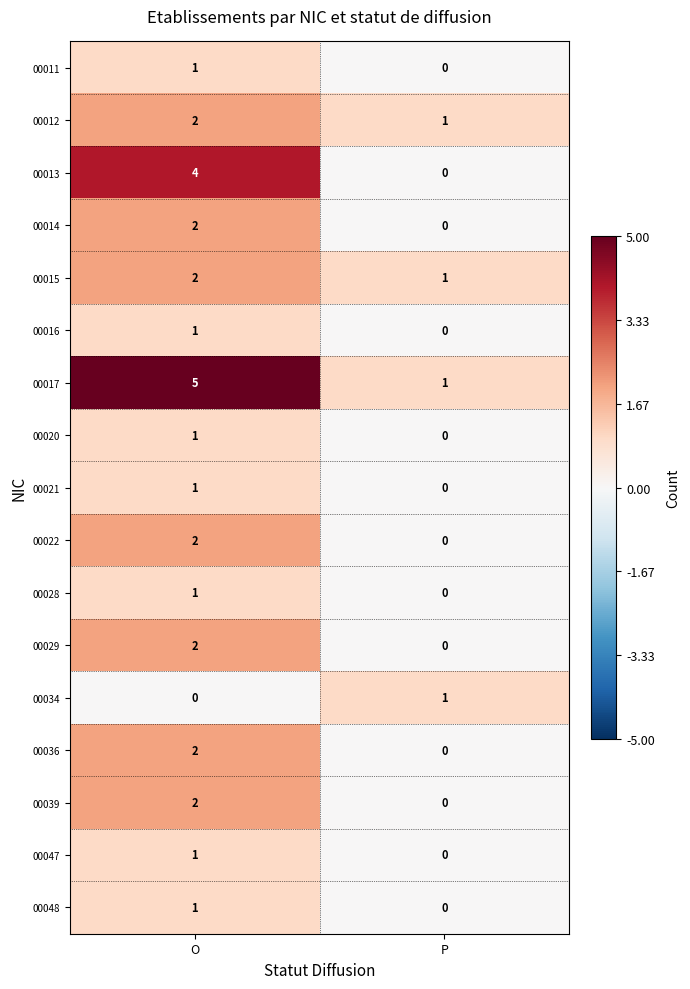

True or false: 00039 has a value of 3 at O.

False